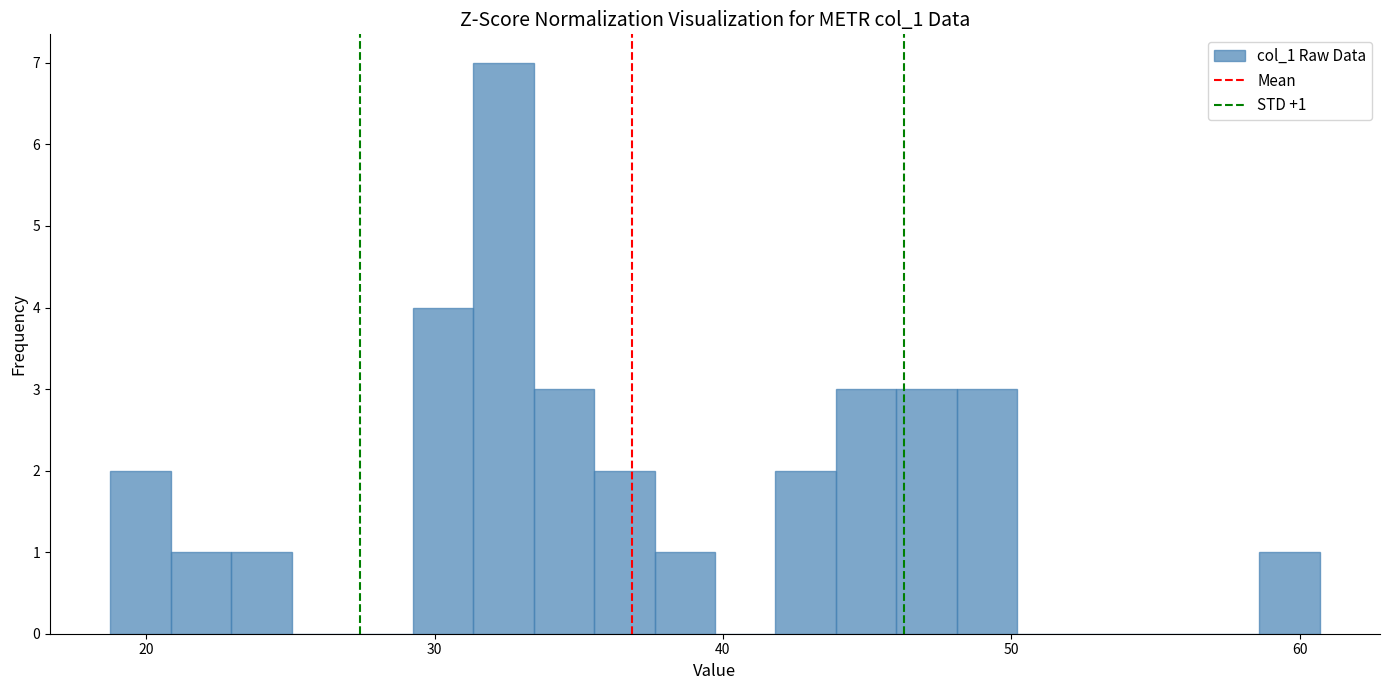

Around what value on the x-axis is the tallest bar? Give the approximate position of its centre, as read against the axis.

32